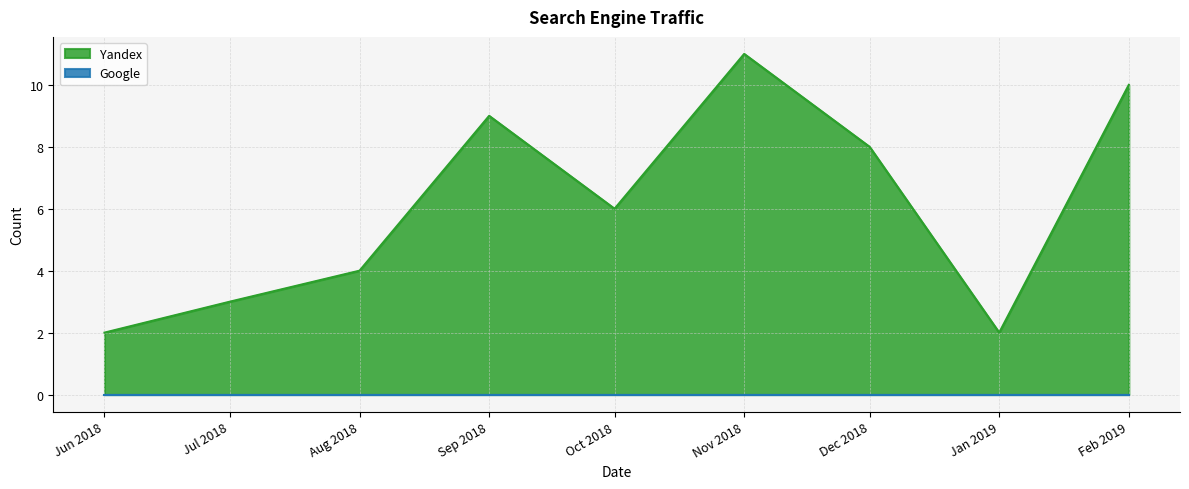

True or false: Yandex has a value of 8 at Oct 2018.

False